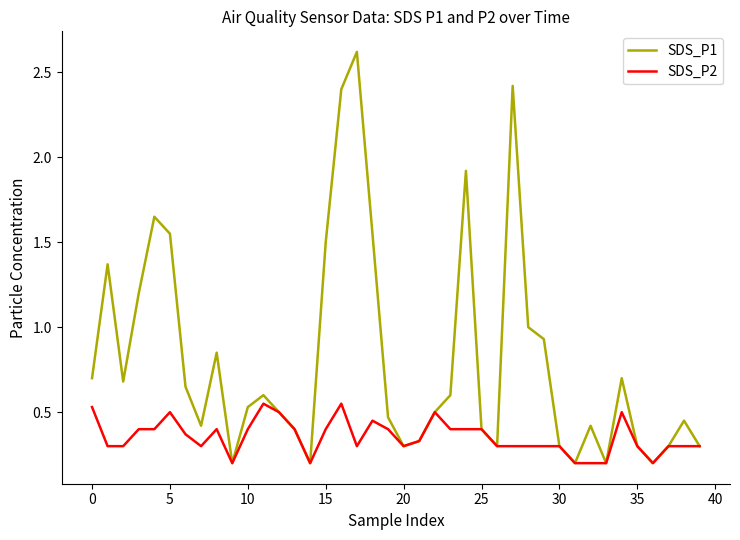

Which series has the largest range (max minus min)?

SDS_P1